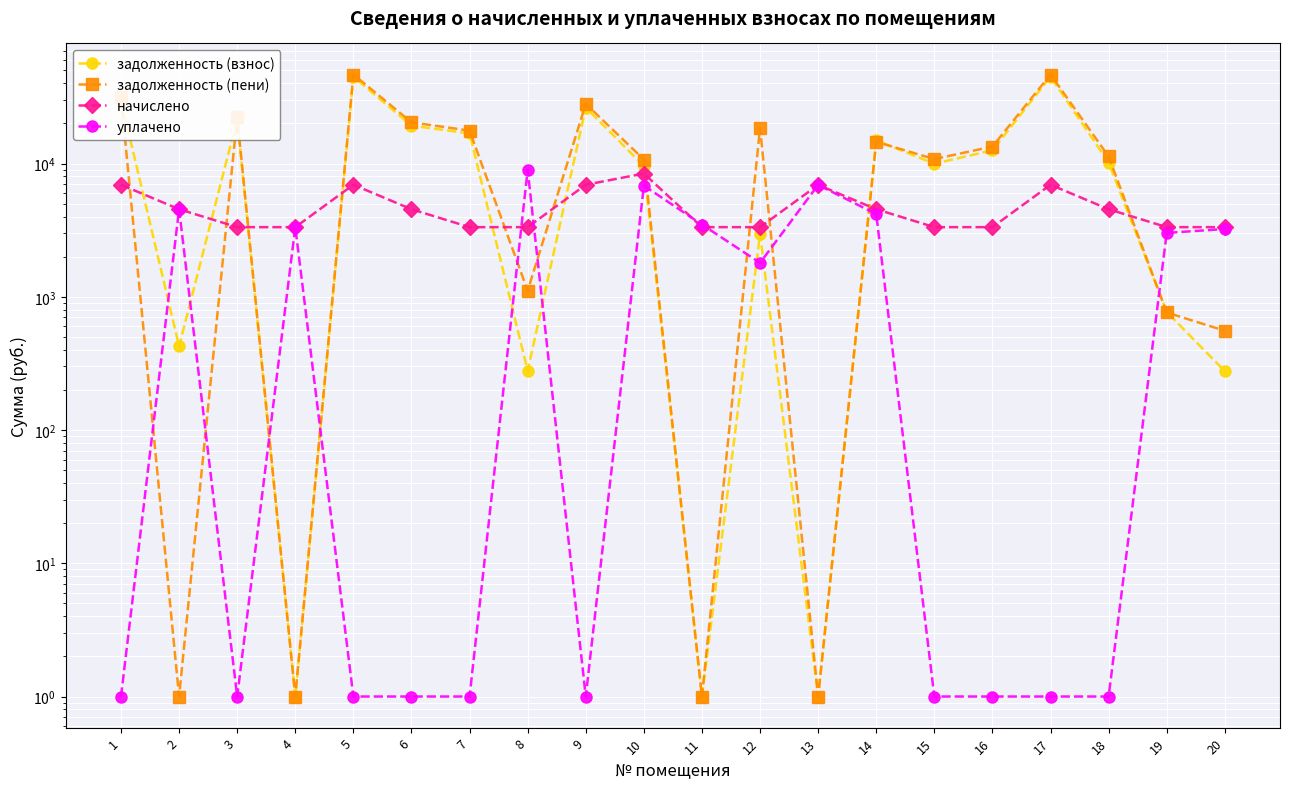

Which has a higher value, 12 or 13?

12